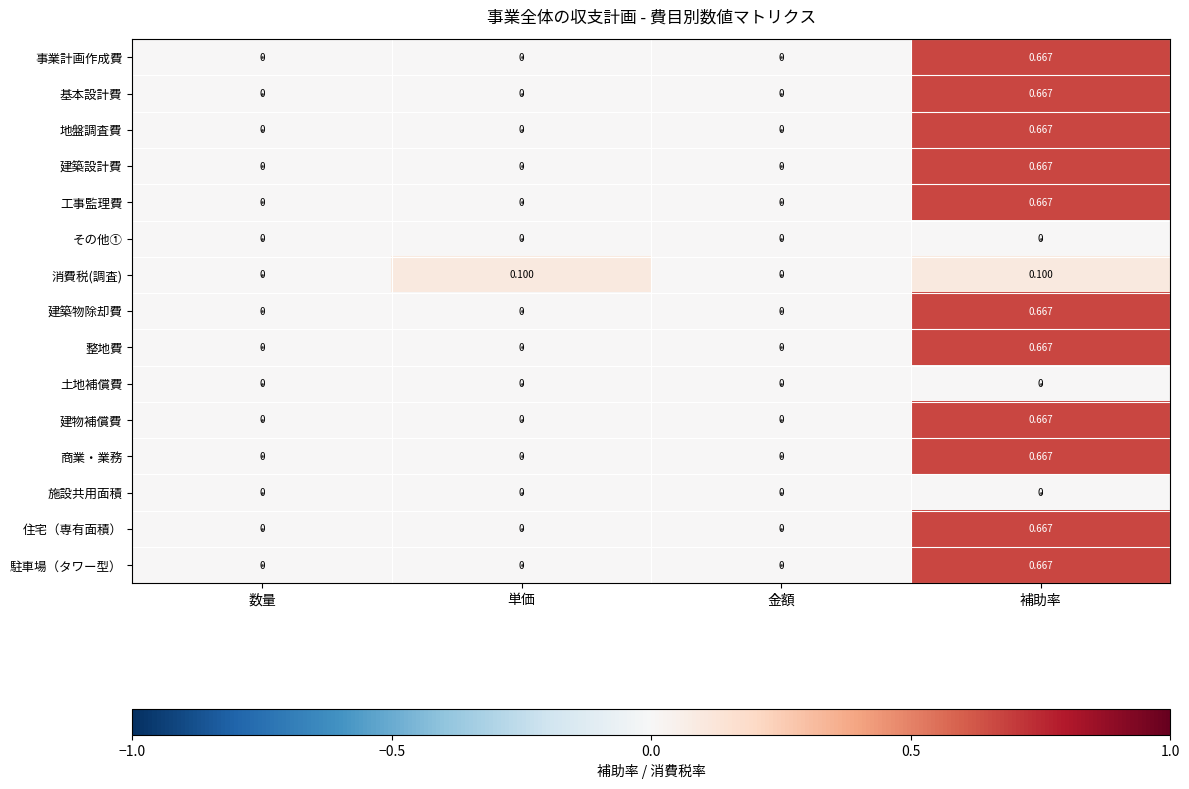

Which label corresponds to the largest value in the chart?

補助率